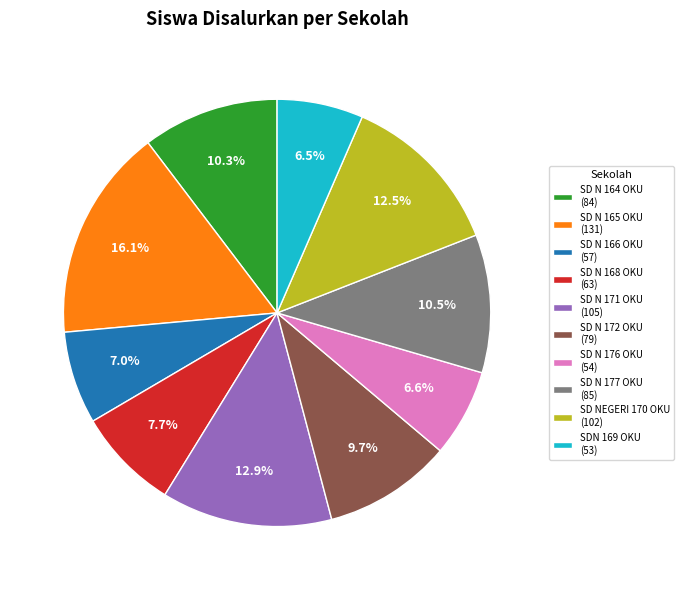

Does any single category account for the majority?

No